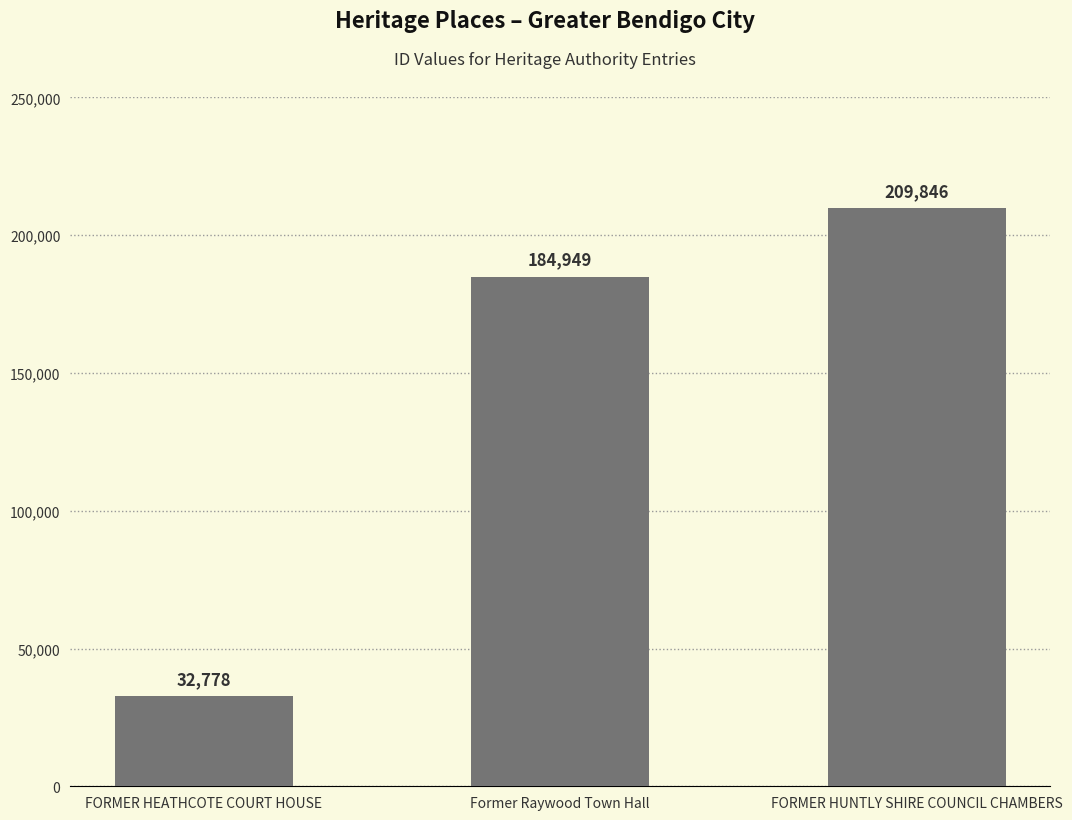

Is it true that the value at FORMER HUNTLY SHIRE COUNCIL CHAMBERS is 370993?

False